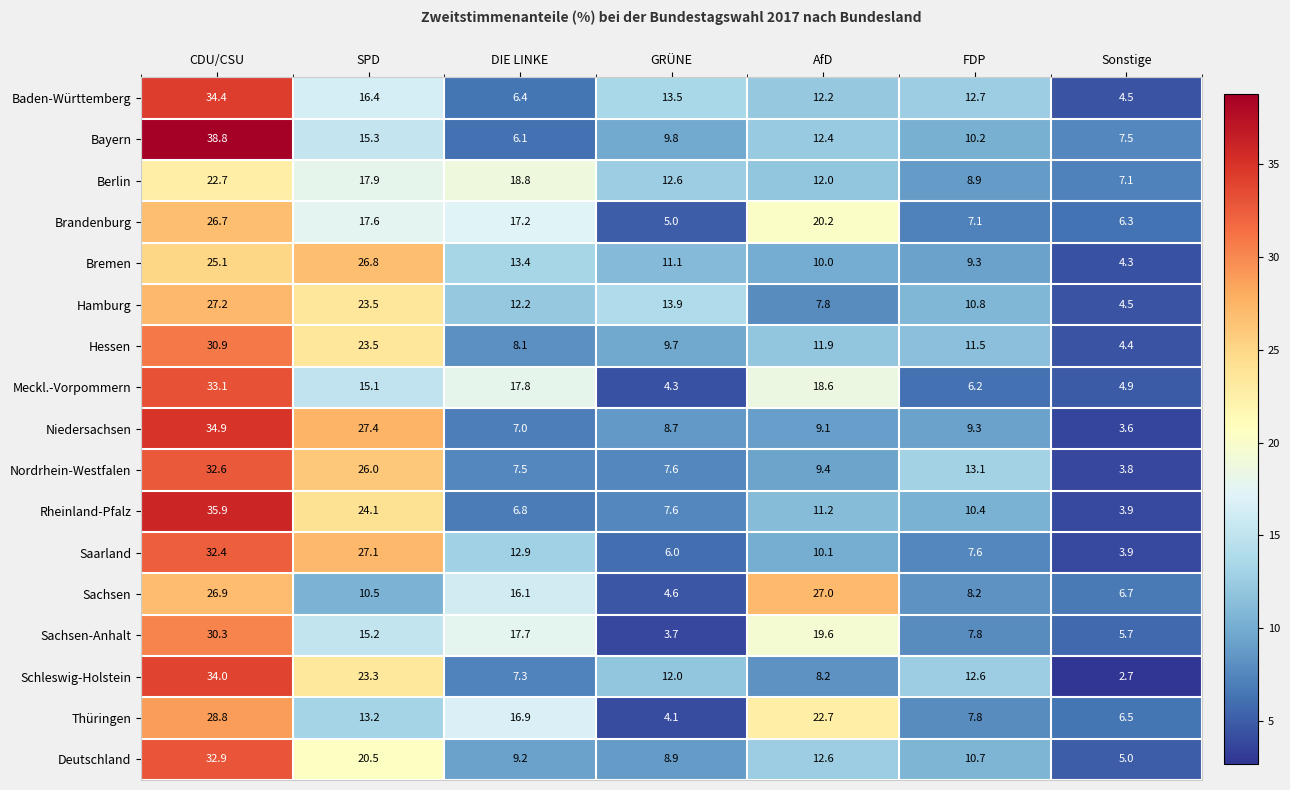

How many values in the Deutschland series are below 10?

3